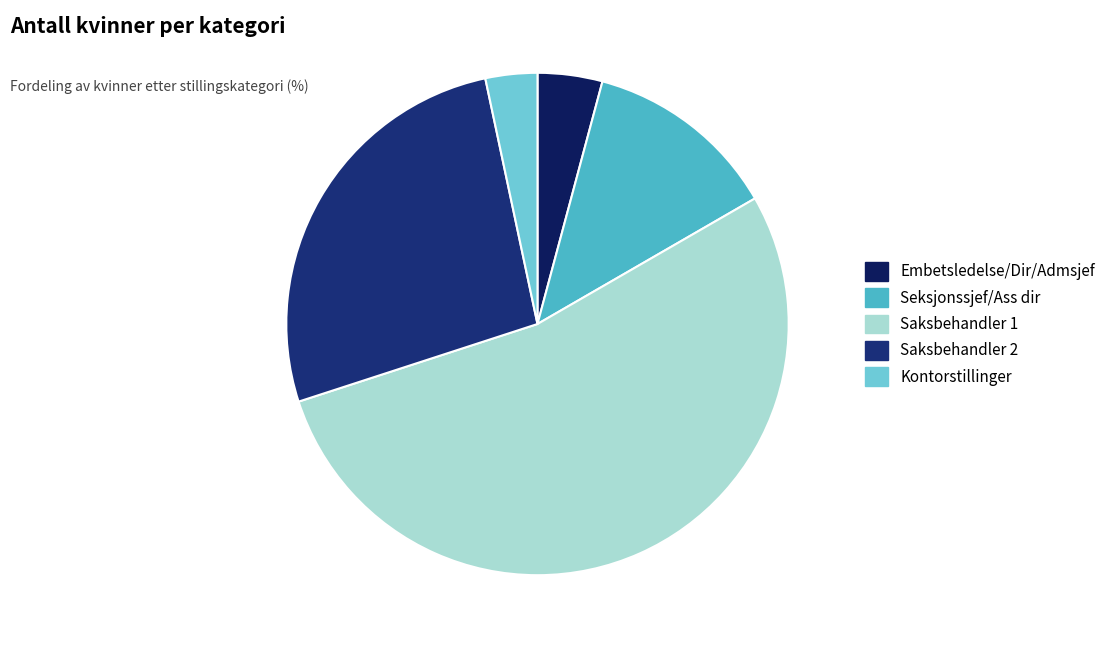

The Saksbehandler 1 slice represents 53% of the pie. True or false?

True